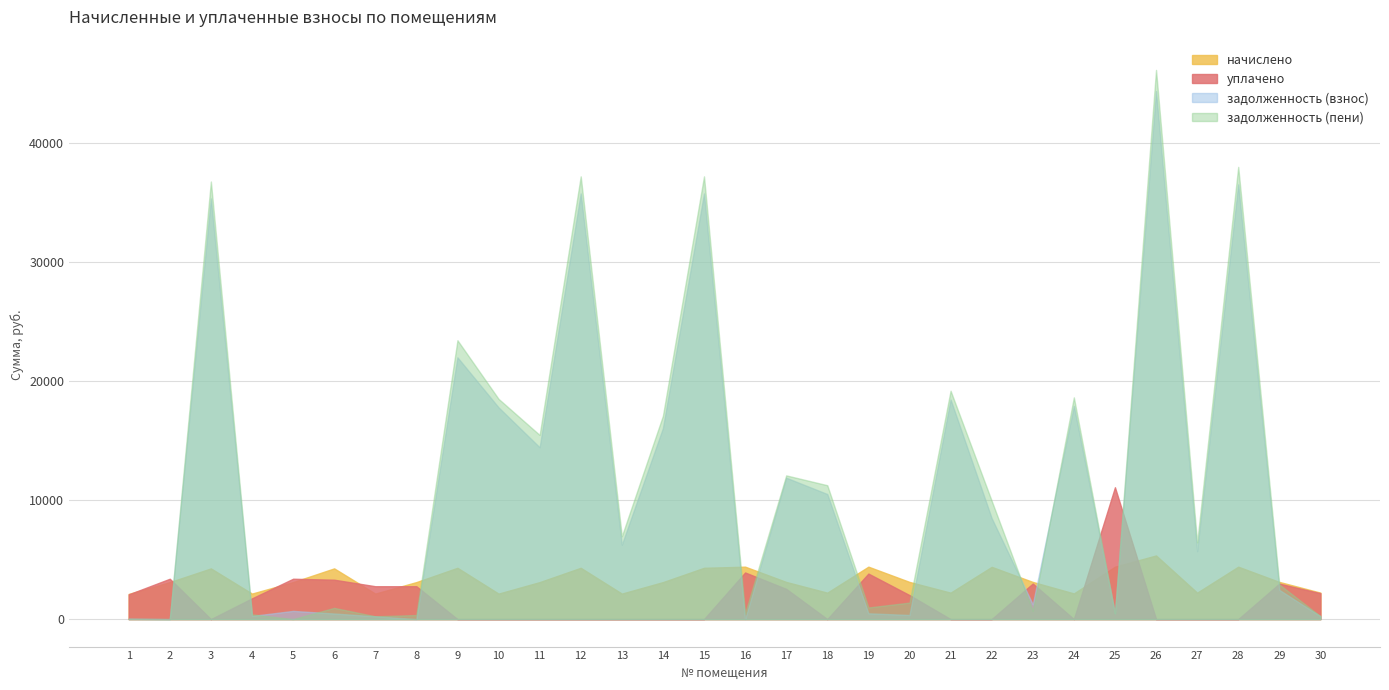

What is the difference between the maximum and second lowest values in the начислено series?

3204.0